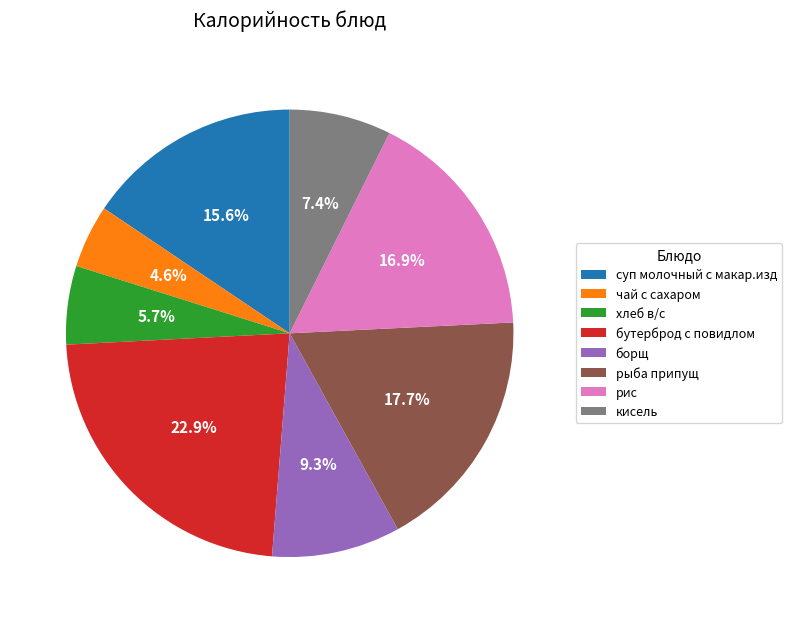

What is the largest slice in the pie chart?

бутерброд с повидлом